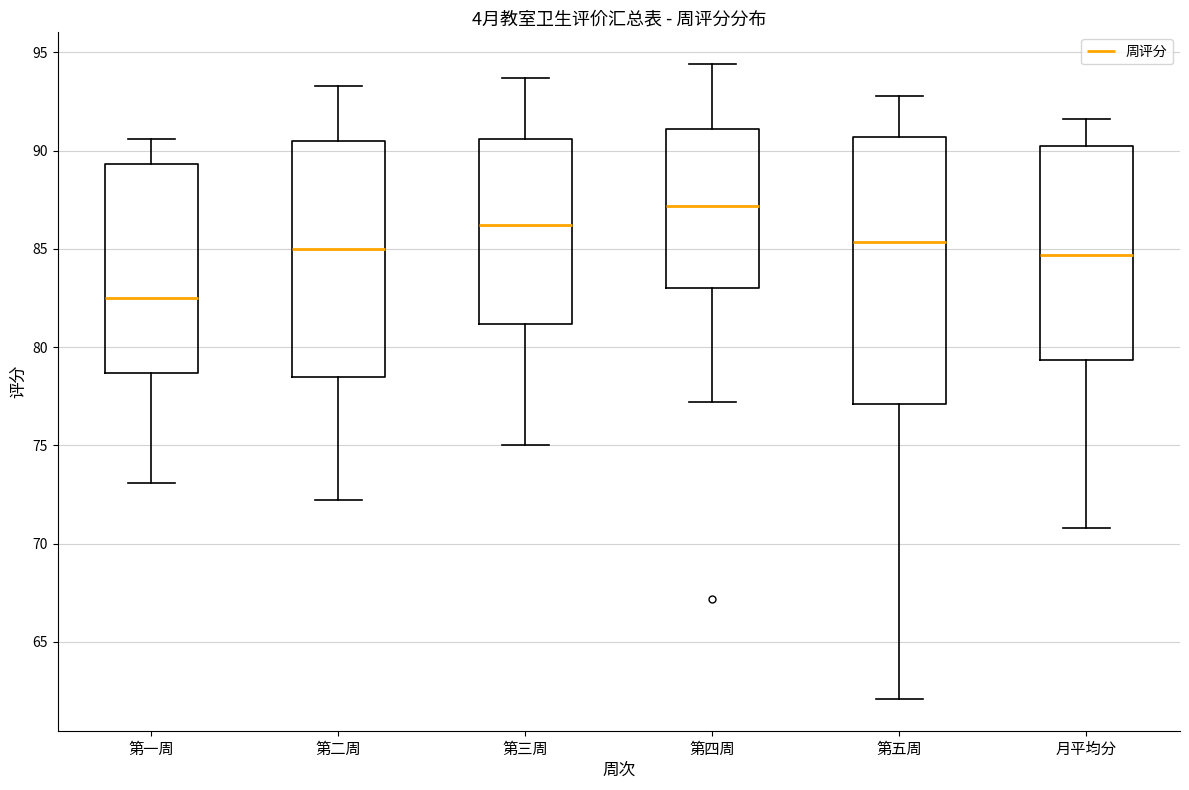

Reading left to right, read every box against the y-axis: the position of its median line, the range the box covers, and the ends of its whiskers. The values are not printed on the chart, so give them approximately, as read against the axis.

第一周: median 82.5, box 78.5 to 89.5, whiskers 73.0 to 90.5
第二周: median 85.0, box 78.5 to 90.5, whiskers 72.0 to 93.5
第三周: median 86.0, box 81.0 to 90.5, whiskers 75.0 to 93.5
第四周: median 87.0, box 83.0 to 91.0, whiskers 77.0 to 94.5
第五周: median 85.5, box 77.0 to 90.5, whiskers 62.0 to 93.0
月平均分: median 84.5, box 79.5 to 90.0, whiskers 71.0 to 91.5